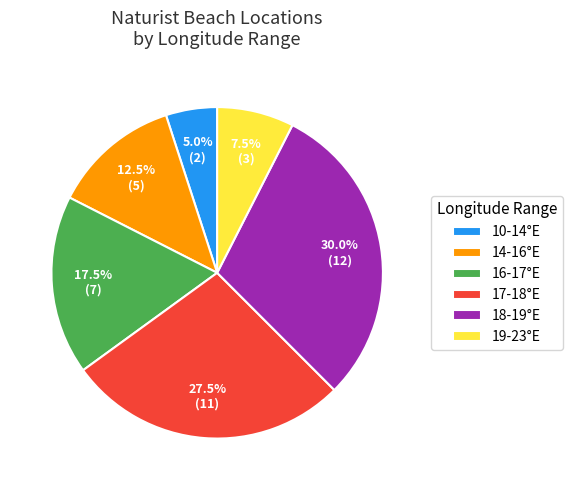

Rank the categories by value from lowest to highest.

10-14°E, 19-23°E, 14-16°E, 16-17°E, 17-18°E, 18-19°E